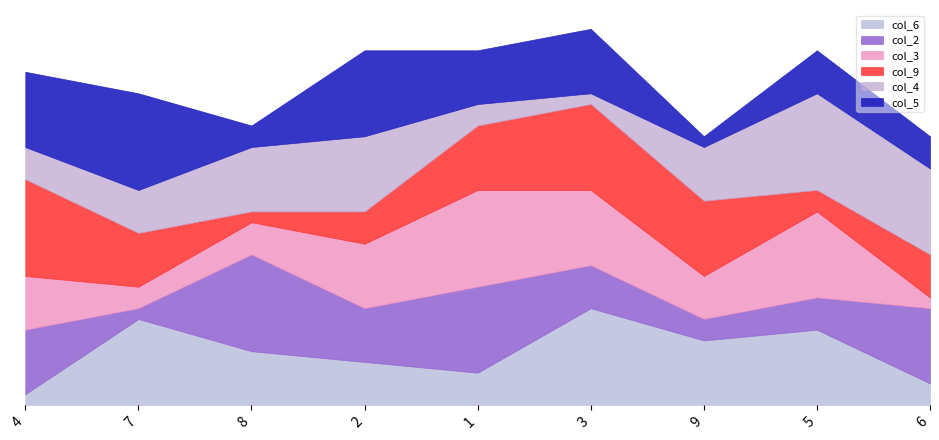

How many values in the col_3 series are below 5?

4